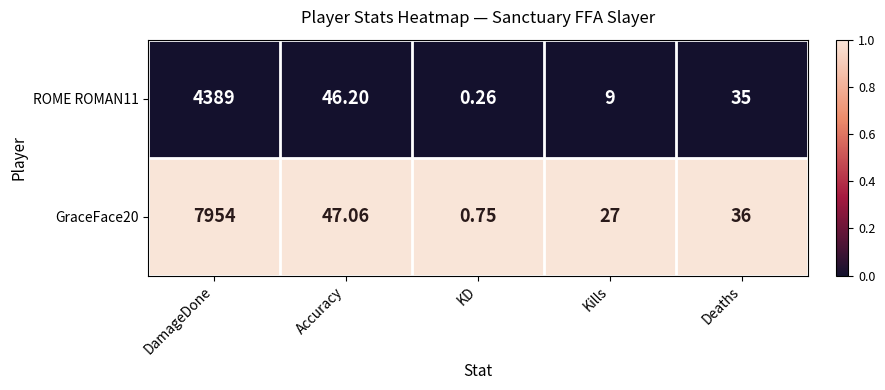

Rank the series by their maximum value, from highest to lowest.

GraceFace20, ROME ROMAN11